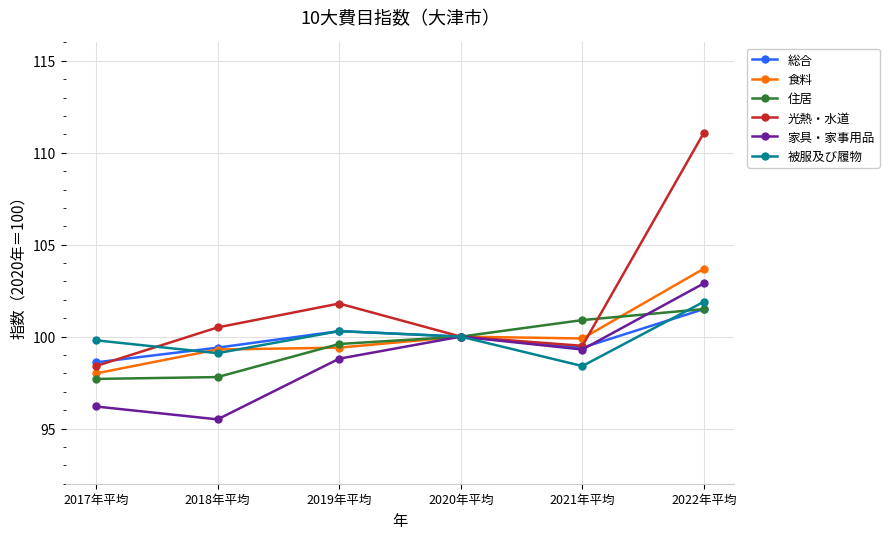

Where is 住居 nearest to the value 99?

2019年平均